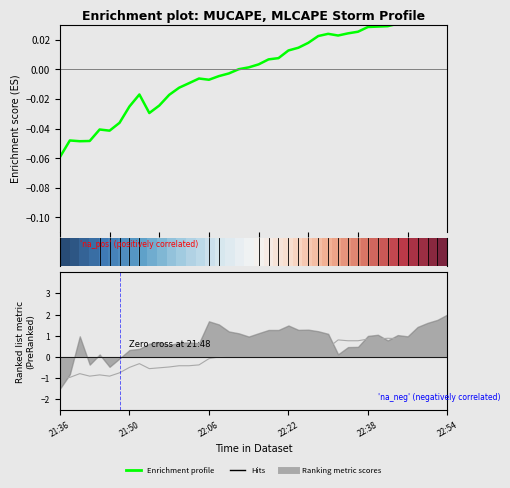

The Enrichment profile series shows 0.0 at 22. True or false?

False